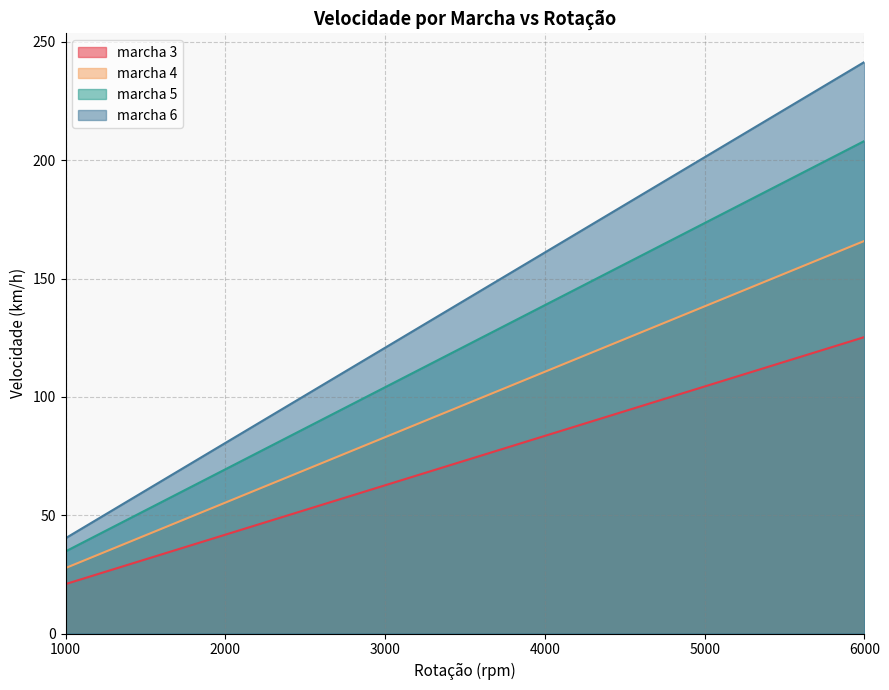

What are all the series names shown in the legend?

marcha 3, marcha 4, marcha 5, marcha 6